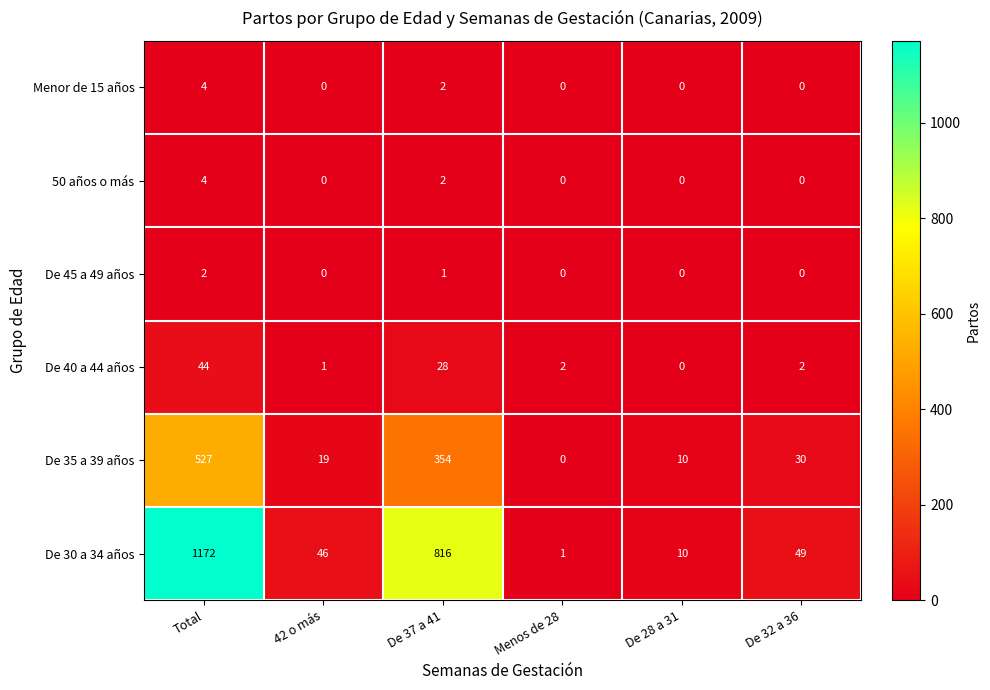

What is the sum of all De 40 a 44 años values?

77